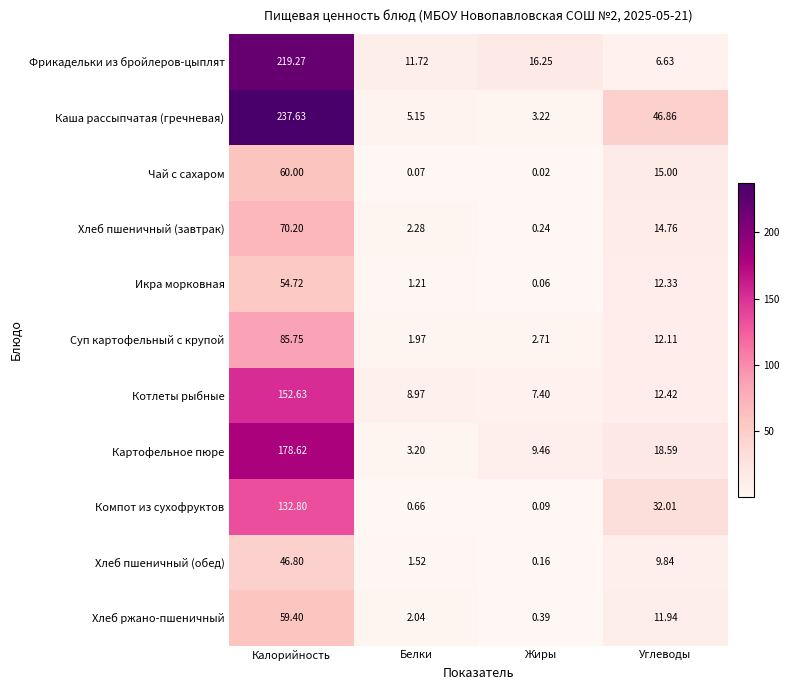

Which category has the highest value across all series?

Калорийность